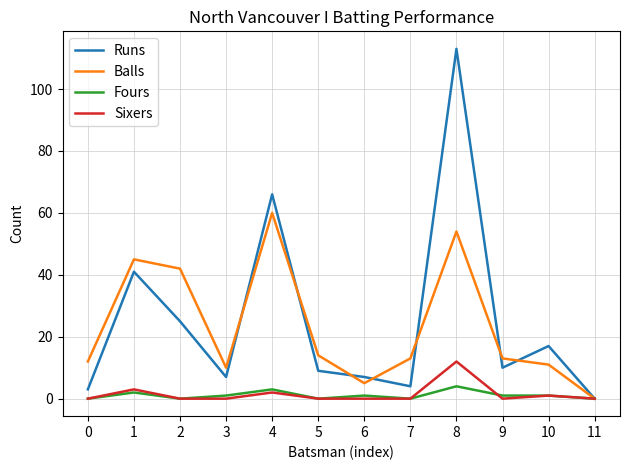

Which category has the highest value across all series?

8